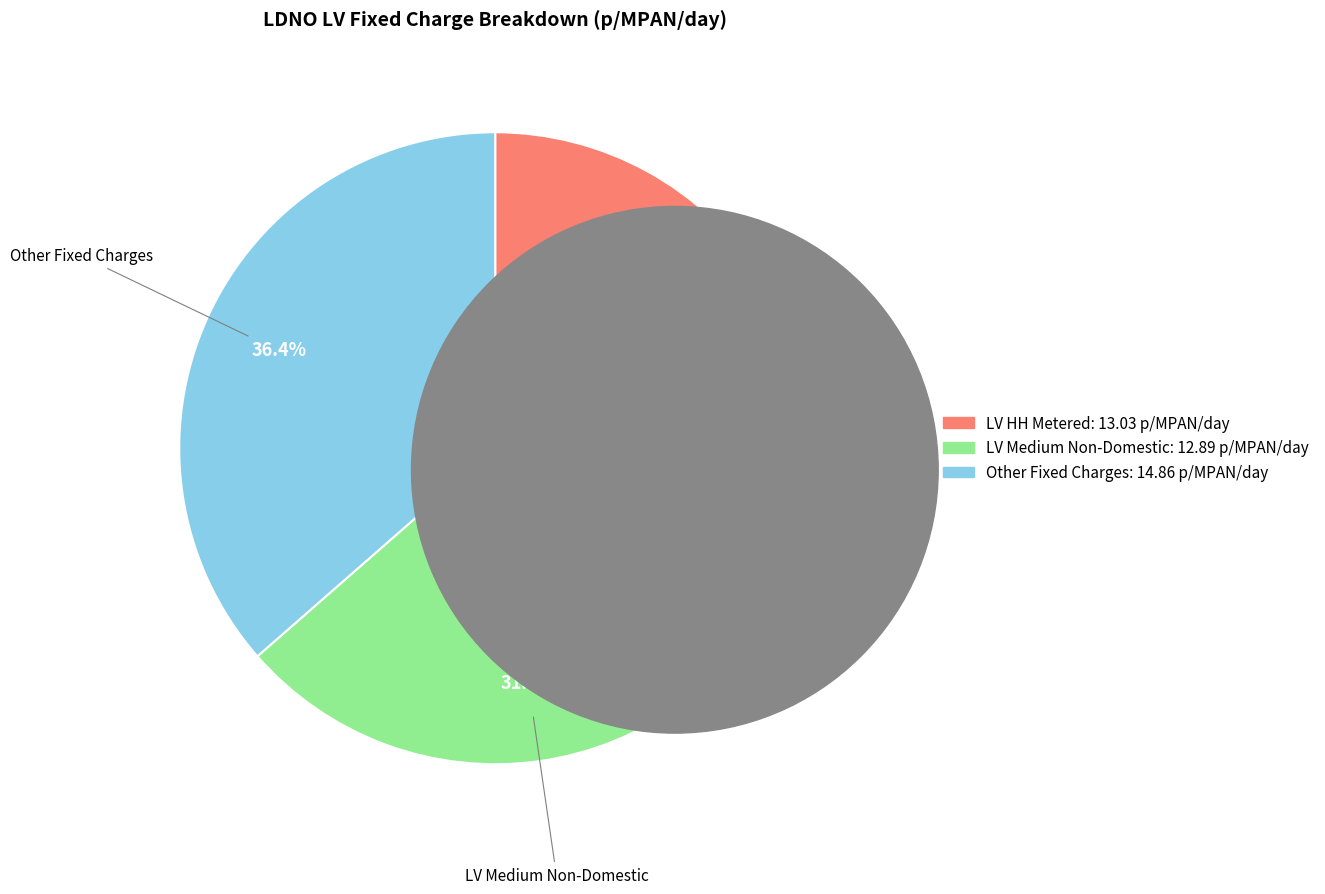

How many segments does this pie chart have?

3